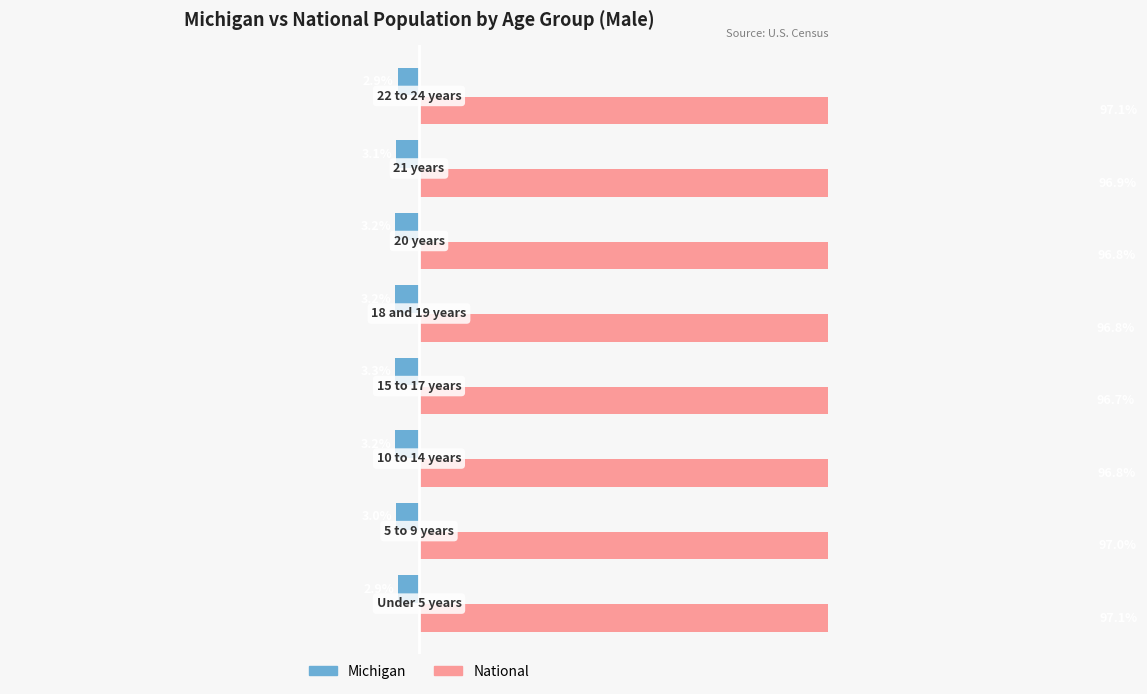

Reading left to right, list all the values displayed in this chart.

Michigan: -2.9	-3.0	-3.2	-3.3	-3.2	-3.2	-3.1	-2.9
National: 97.1	97.0	96.8	96.7	96.8	96.8	96.9	97.1